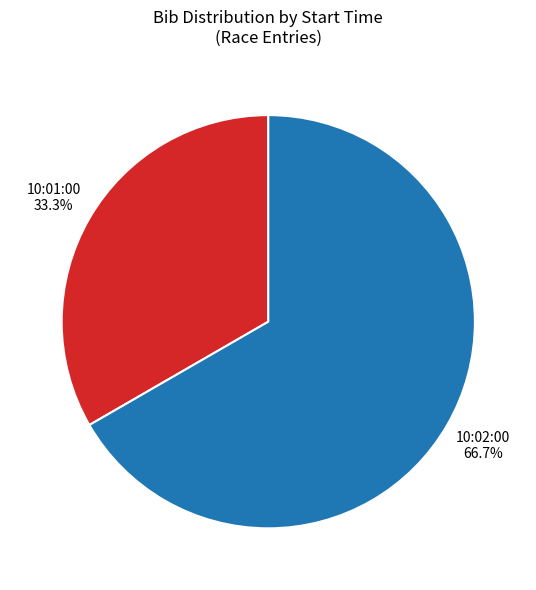

How many segments does this pie chart have?

2